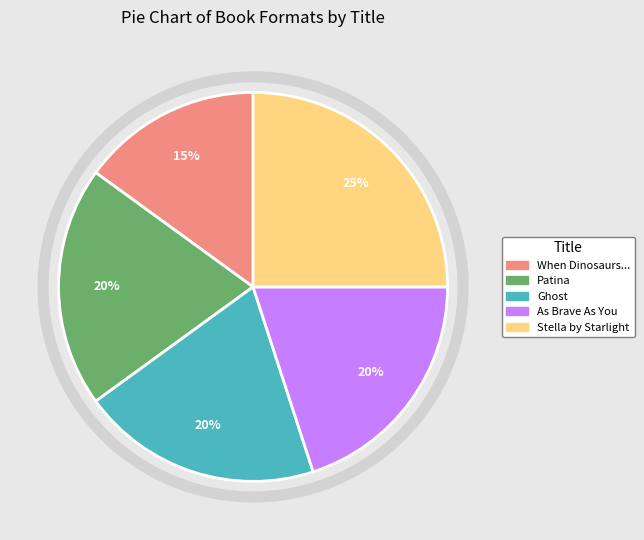

To the nearest percent, what is the difference between the largest and smallest slice percentages?

10%